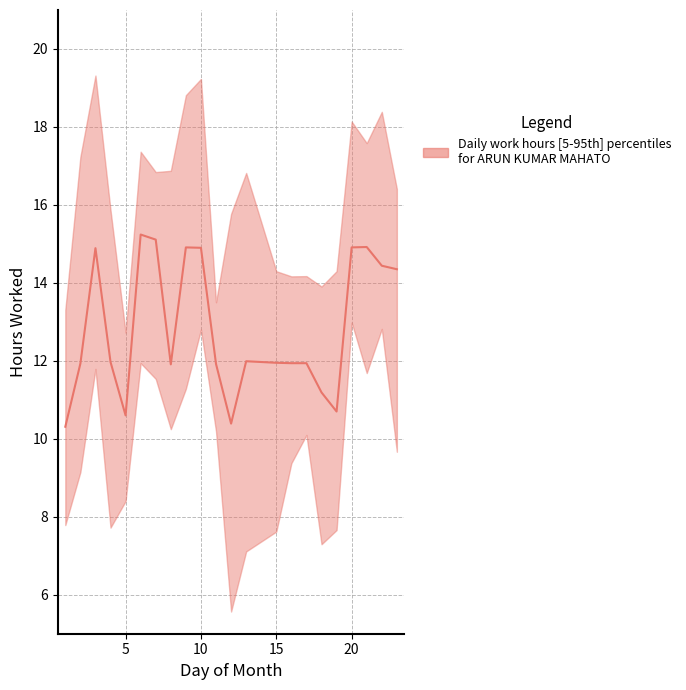

What value does the upper series have at 22?

14.4